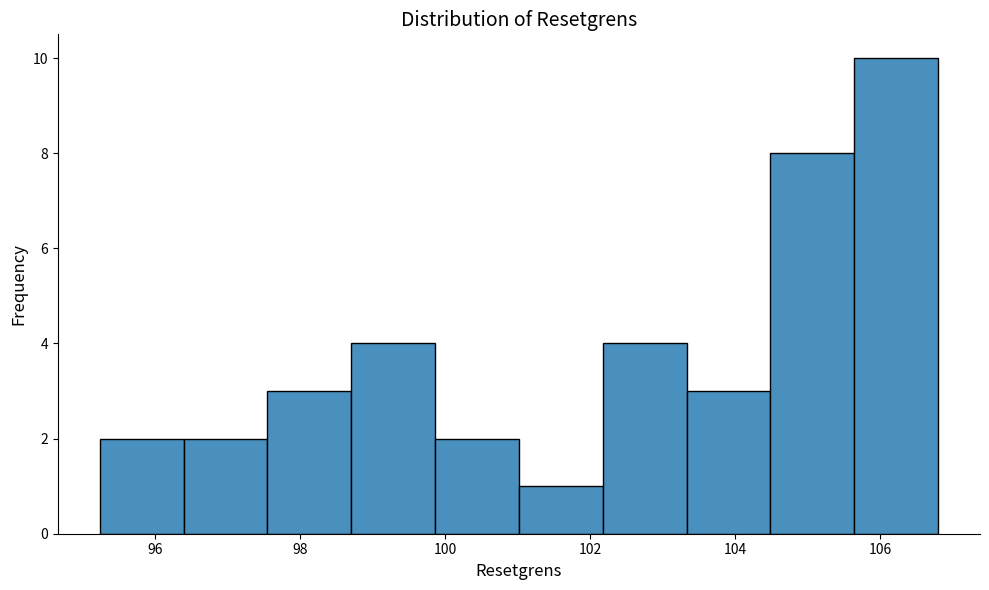

Over which range of the x-axis is the bar tallest?

105.6 to 106.8